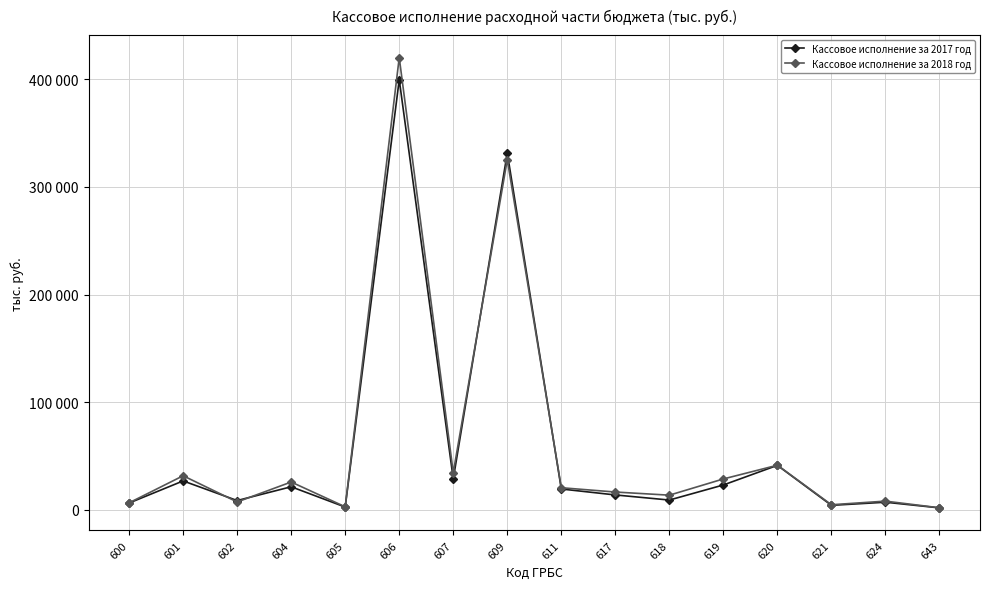

Which series has the widest spread of values?

Кассовое исполнение за 2018 год